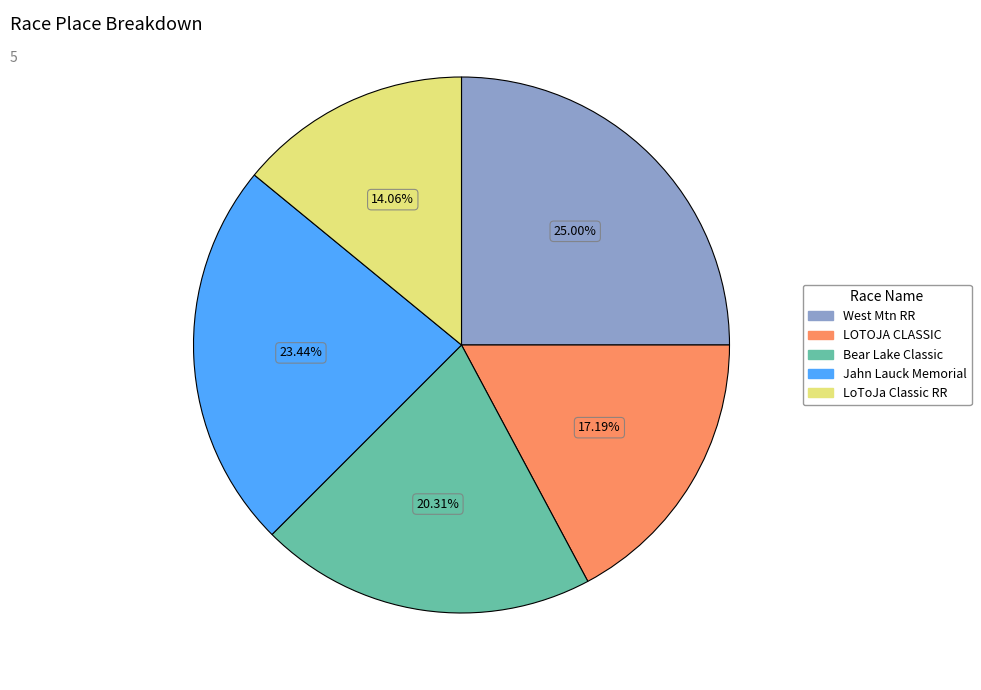

Does any single category account for the majority?

No